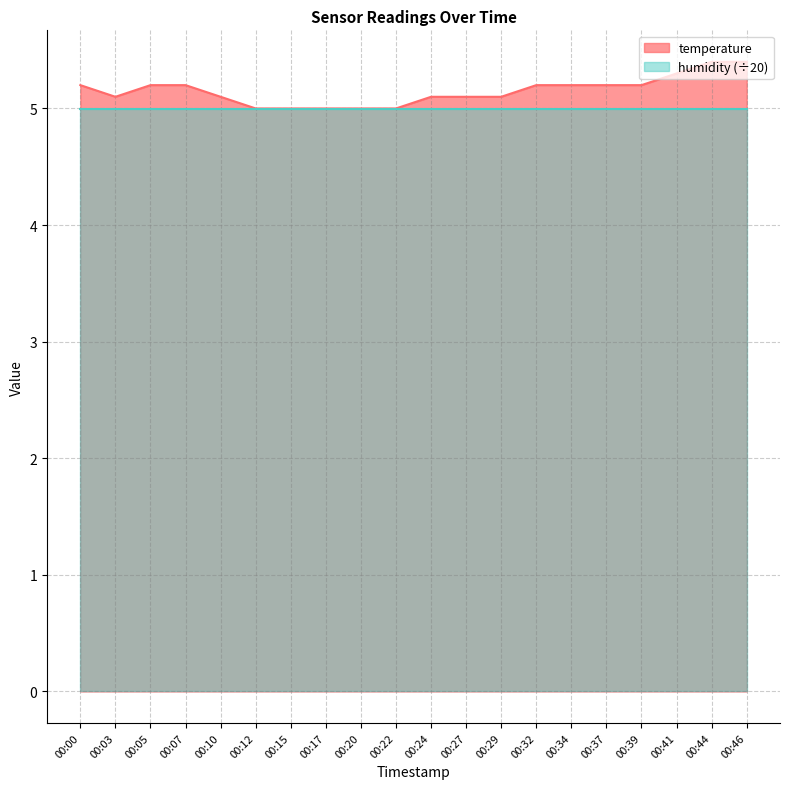

What is the change in value from 00:27 to 00:41?

+0.2